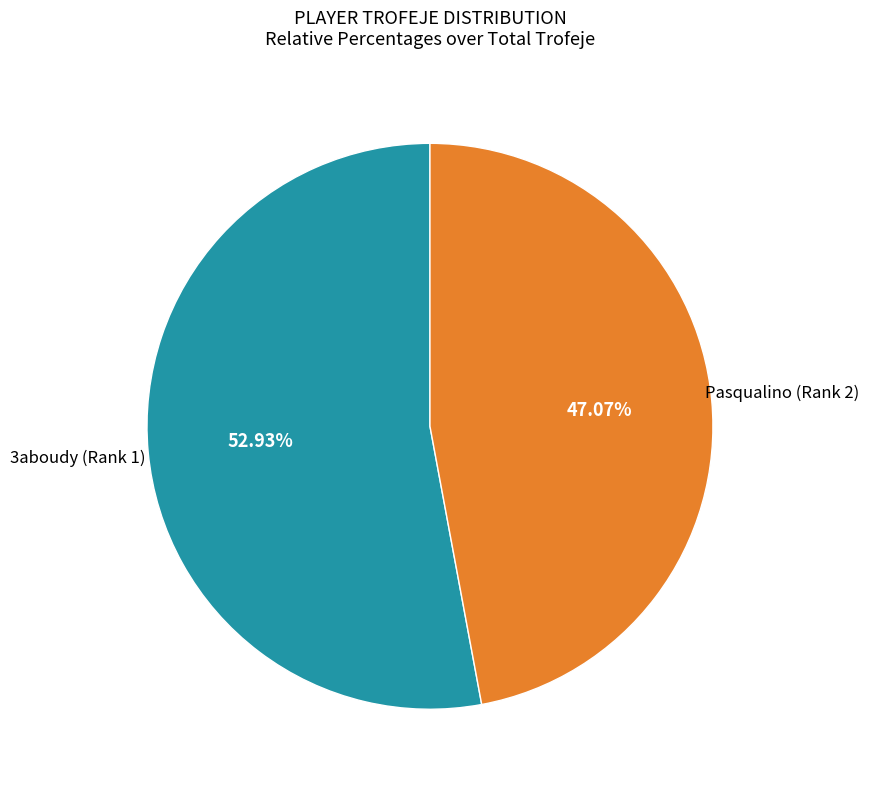

Is there any slice that represents more than half of the pie?

Yes